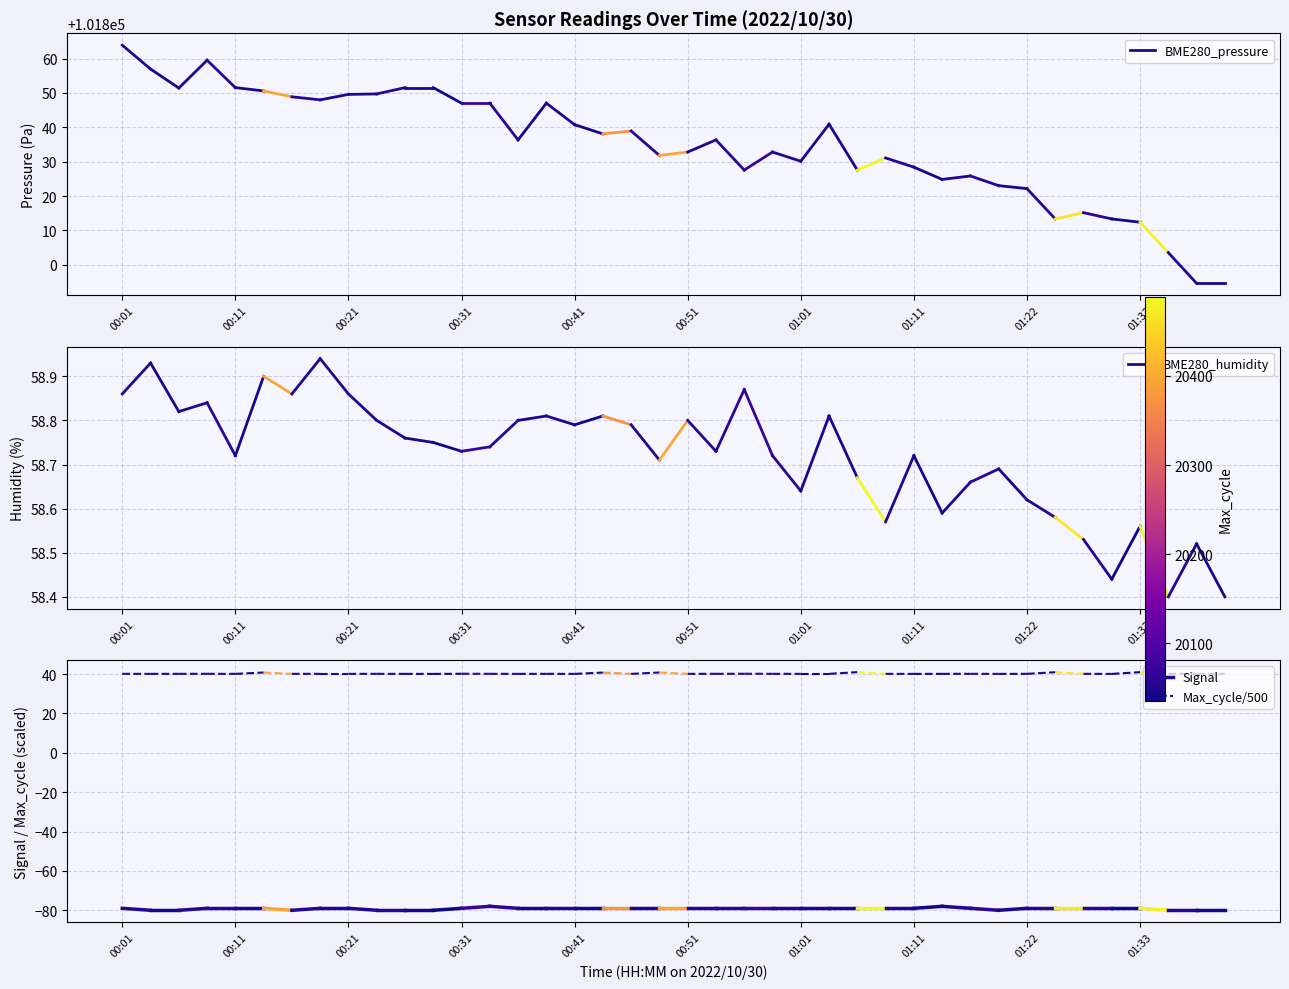

Which series has the largest total across all categories?

BME280_pressure